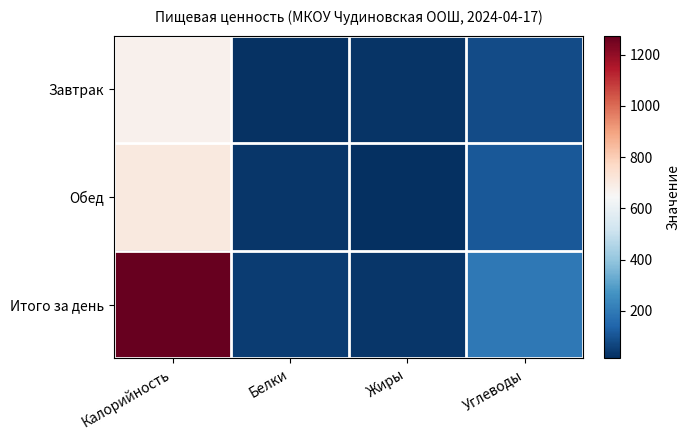

Reading left to right, what are all the values shown in this chart?

Завтрак: Калорийность=672	Белки=23	Жиры=27	Углеводы=82
Обед: Калорийность=706	Белки=31	Жиры=15	Углеводы=112
Итого за день: Калорийность=1274	Белки=47	Жиры=33	Углеводы=194